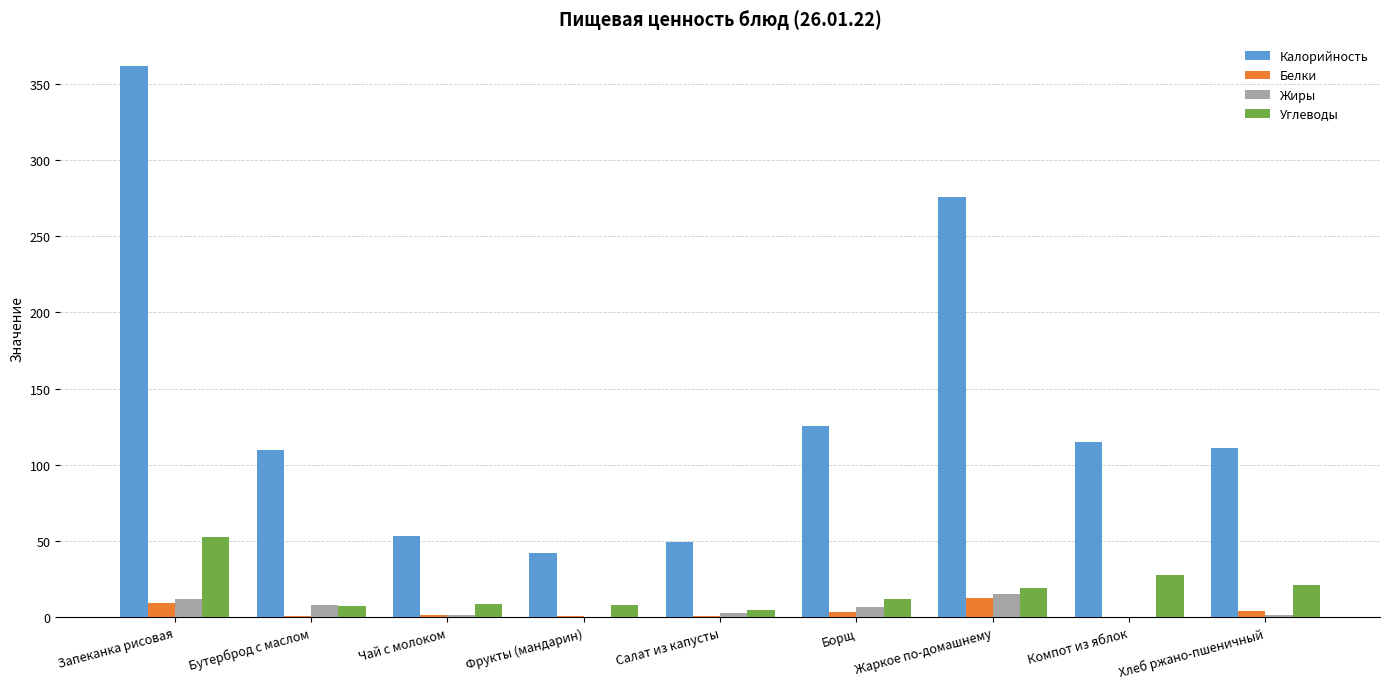

What is the sum of all Калорийность values?

1244.2